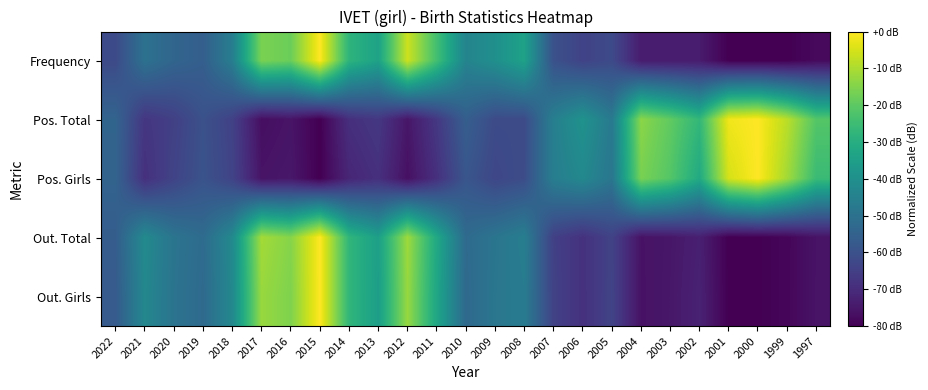

Reading left to right, transcribe all the data shown in this chart.

Frequency: 2022=-62.0	2021=-50.0	2020=-54.0	2019=-56.0	2018=-46.0	2017=-16.0	2016=-18.0	2015=0.0	2014=-28.0	2013=-34.0	2012=-6.0	2011=-24.0	2010=-44.0	2009=-40.0	2008=-34.0	2007=-60.0	2006=-64.0	2005=-62.0	2004=-74.0	2003=-74.0	2002=-74.0	2001=-80.0	2000=-80.0	1999=-80.0	1997=-78.0
Pos. Total: 2022=-54.3	2021=-67.4	2020=-64.8	2019=-60.0	2018=-64.3	2017=-77.0	2016=-75.7	2015=-80.0	2014=-69.1	2013=-67.0	2012=-75.2	2011=-67.0	2010=-56.1	2009=-61.7	2008=-61.7	2007=-45.7	2006=-39.1	2005=-47.4	2004=-13.9	2003=-19.6	2002=-27.0	2001=-1.7	2000=0.0	1999=-8.3	1997=-21.3
Pos. Girls: 2022=-54.5	2021=-68.9	2020=-63.8	2019=-59.6	2018=-63.8	2017=-75.7	2016=-74.9	2015=-80.0	2014=-71.5	2013=-68.9	2012=-76.6	2011=-68.9	2010=-58.7	2009=-63.0	2008=-61.3	2007=-46.0	2006=-42.6	2005=-48.5	2004=-16.2	2003=-21.3	2002=-31.5	2001=-5.1	2000=0.0	1999=-11.1	1997=-25.5
Out. Total: 2022=-56.5	2021=-42.1	2020=-49.1	2019=-52.0	2018=-42.2	2017=-11.0	2016=-14.6	2015=0.0	2014=-27.4	2013=-34.9	2012=-11.6	2011=-31.8	2010=-52.3	2009=-48.9	2008=-45.9	2007=-64.8	2006=-68.6	2005=-64.2	2004=-76.0	2003=-75.1	2002=-73.0	2001=-80.0	2000=-79.8	1999=-78.8	1997=-75.9
Out. Girls: 2022=-57.2	2021=-42.8	2020=-49.4	2019=-52.4	2018=-42.6	2017=-12.3	2016=-15.5	2015=0.0	2014=-27.3	2013=-35.4	2012=-12.4	2011=-32.6	2010=-52.7	2009=-48.5	2008=-46.7	2007=-64.2	2006=-68.8	2005=-63.9	2004=-76.1	2003=-75.0	2002=-72.5	2001=-80.0	2000=-79.9	1999=-78.8	1997=-75.8